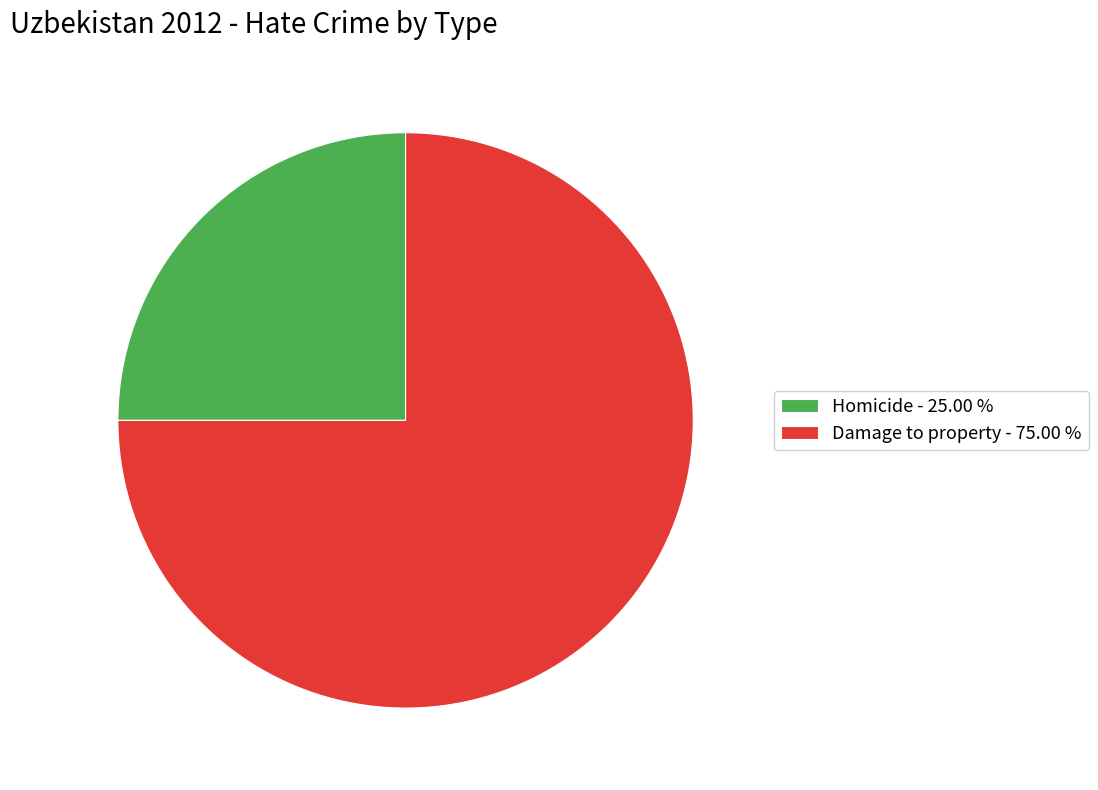

Does Damage to property - 75.00 % represent more than half of the total?

Yes